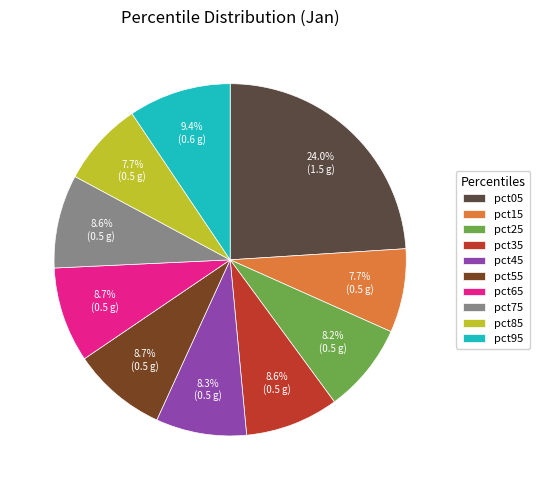

To the nearest percent, what portion does pct35 represent?

9%